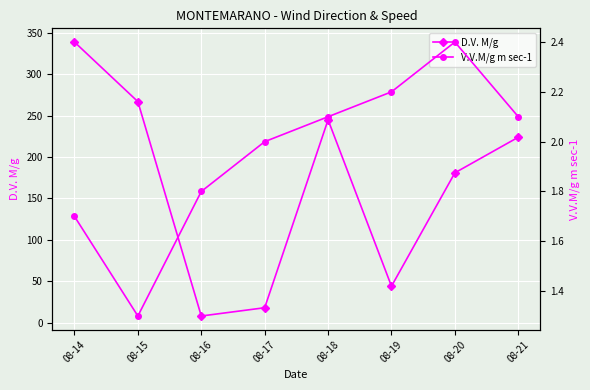

The D.V. M/g series shows 245.0 at 08-18. True or false?

True